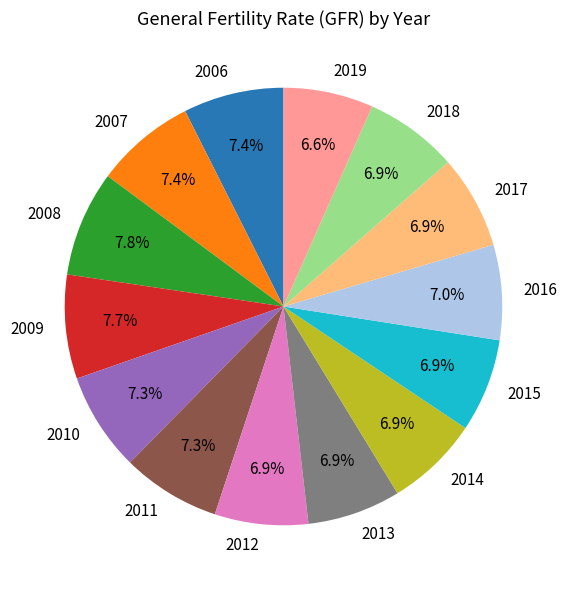

Does 2019 account for over 50% of the chart?

No